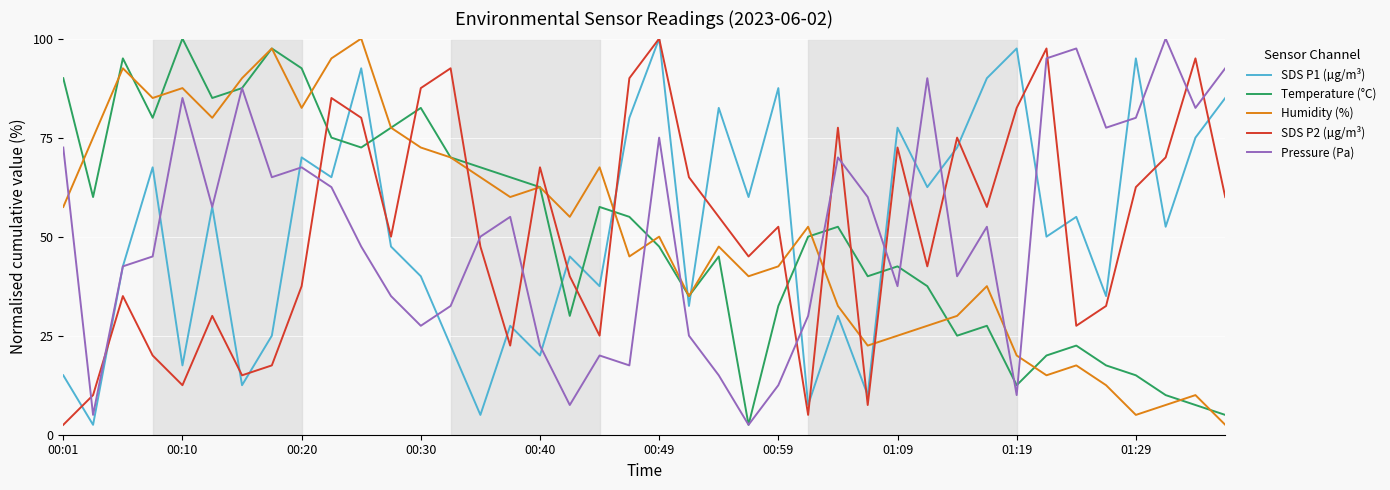

What is the highest value of the Temperature (°C) series?

100.0